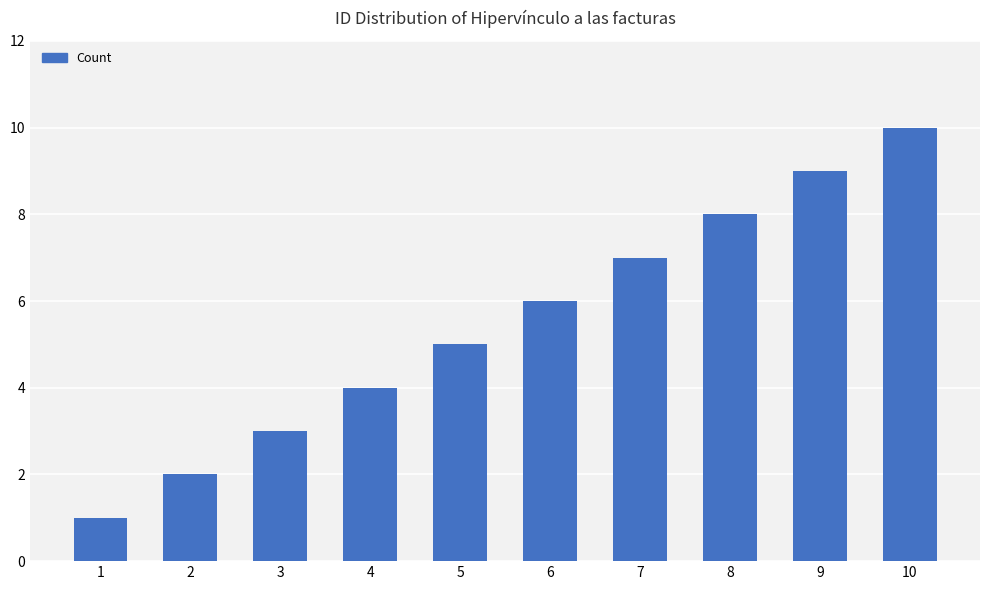

Is it true that the value at 10 is 10?

True